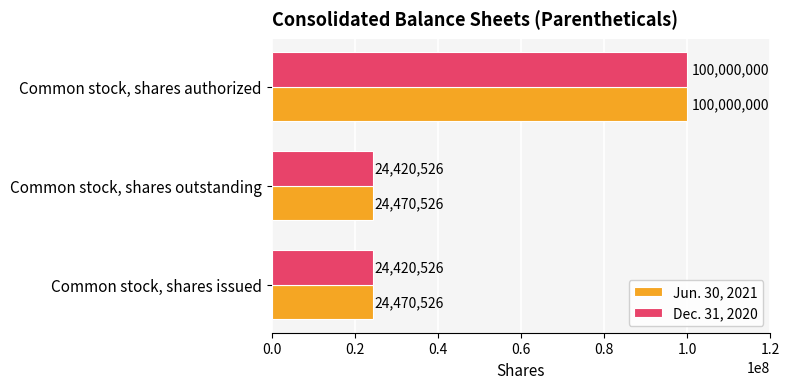

What is the maximum value shown in the chart?

100000000